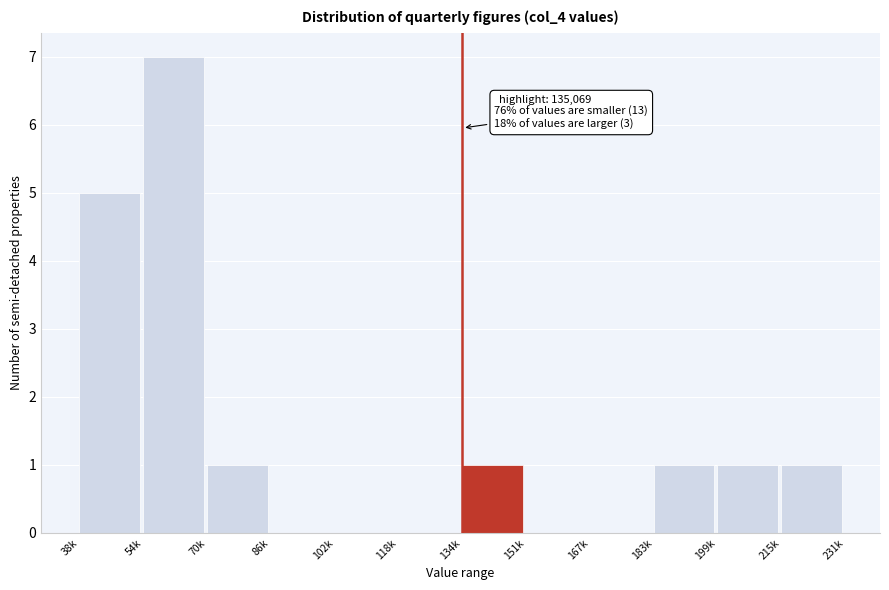

Reading right to left, list all the values displayed in this chart.

215k=1	199k=1	183k=1	167k=0	151k=0	134k=1	118k=0	102k=0	86k=0	70k=1	54k=7	38k=5